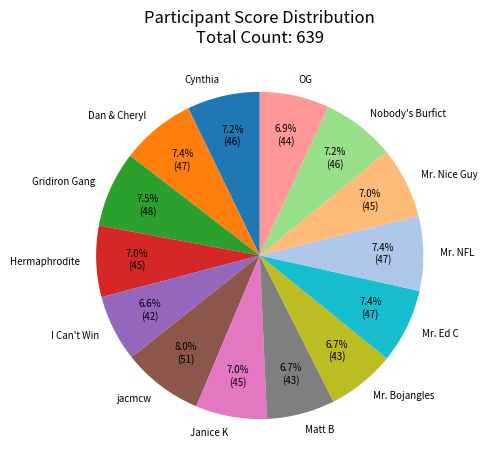

What is the total percentage of Matt B and Mr. Ed C?

14.1%